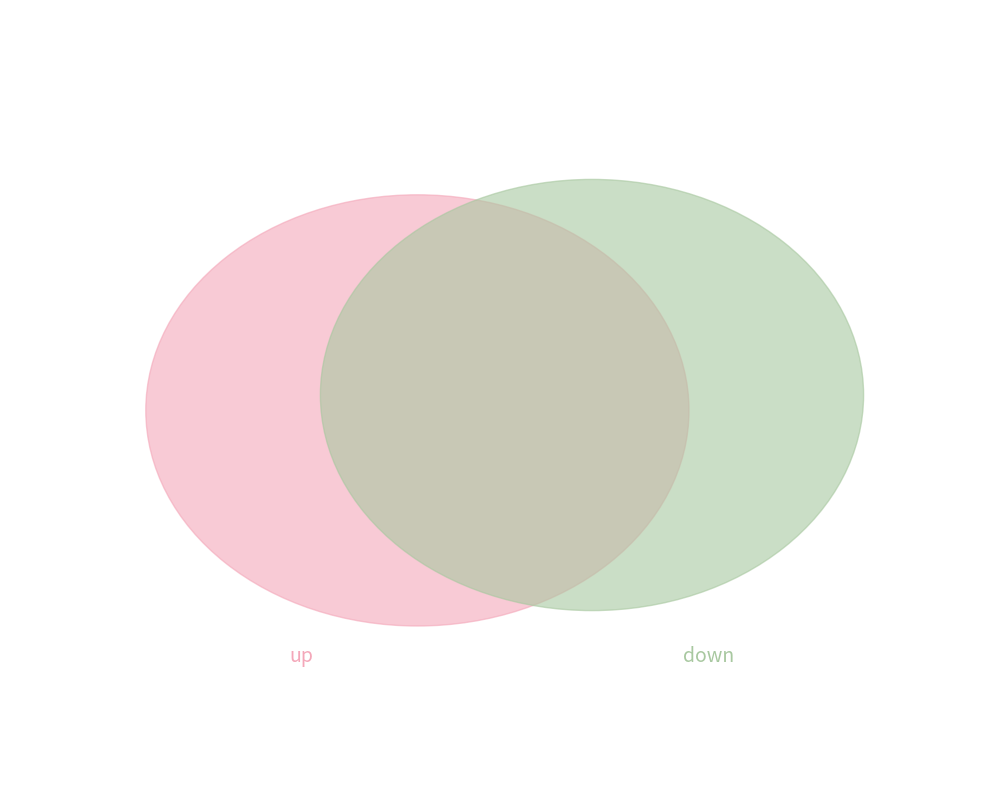

True or false: down accounts for 55% of the total.

True